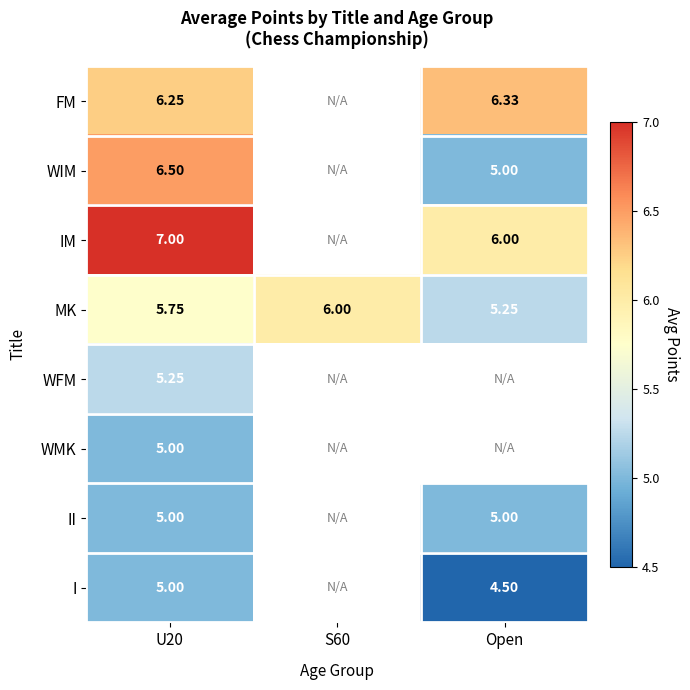

Count the number of categories in the chart.

3